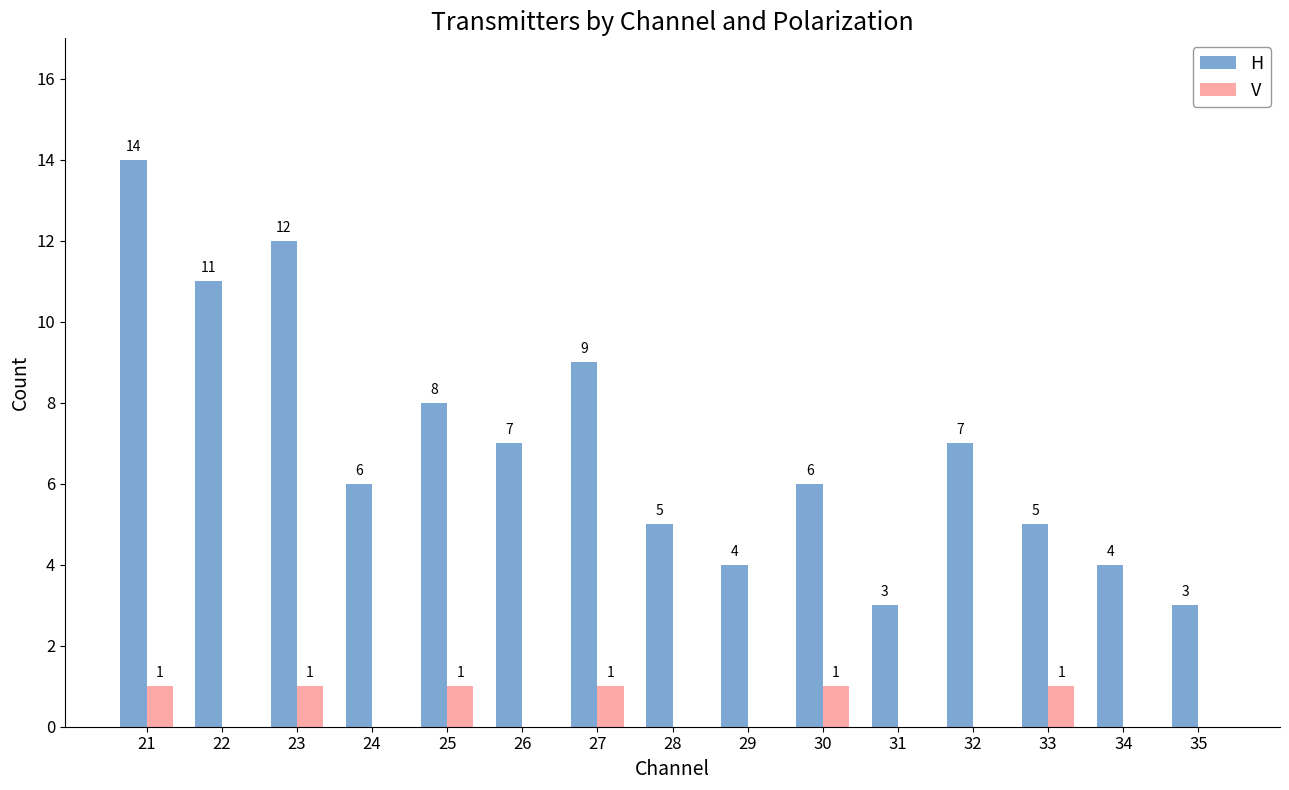

Which series has the largest range (max minus min)?

H